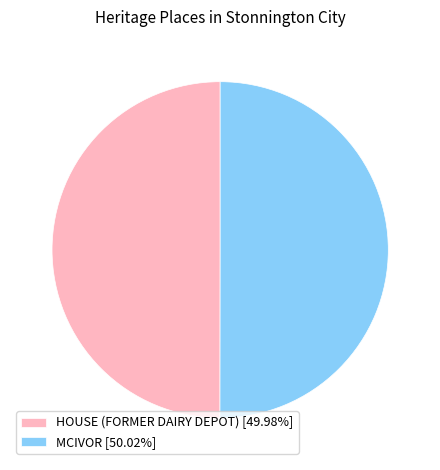

What is the ratio of the value at HOUSE (FORMER DAIRY DEPOT) [49.98%] to the value at MCIVOR [50.02%]?

1.0